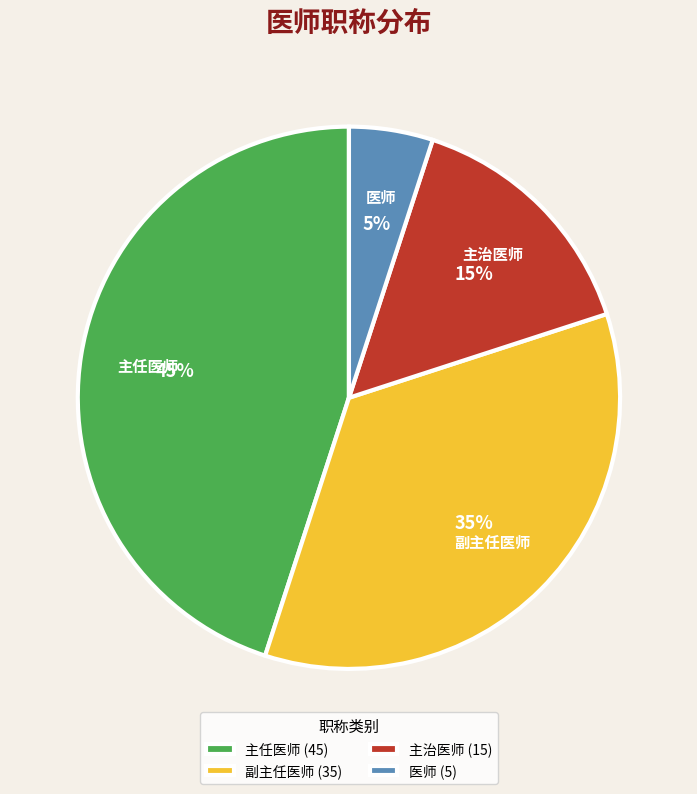

What percentage is the 医师 slice, to the nearest percent?

5%